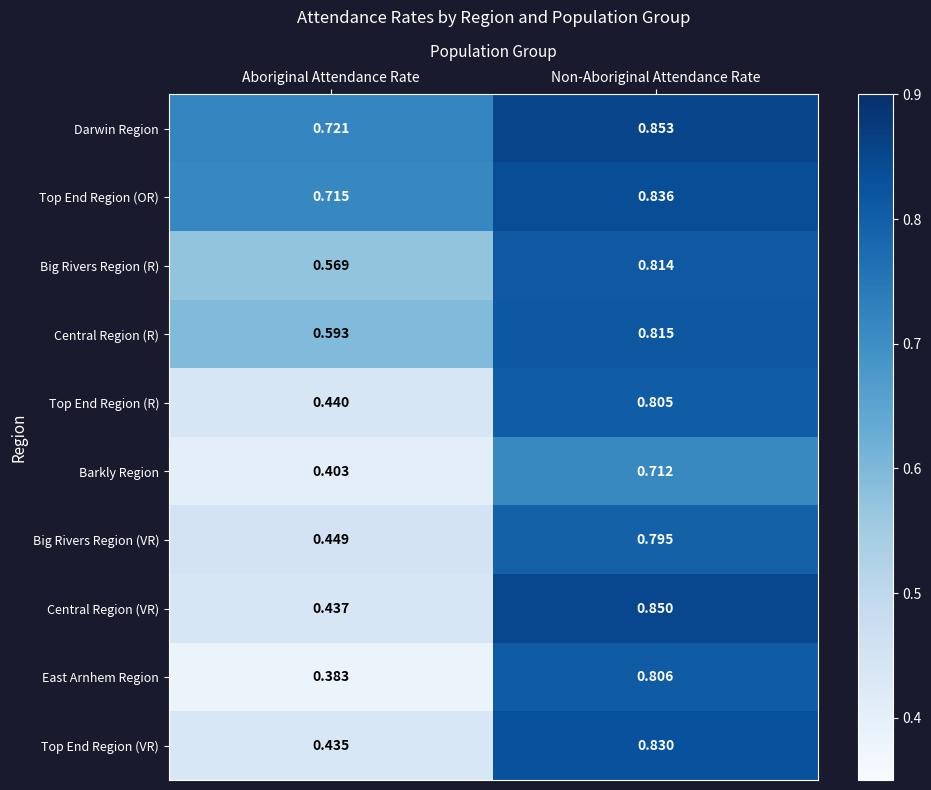

At which category is the sum across all series the highest?

Non-Aboriginal Attendance Rate